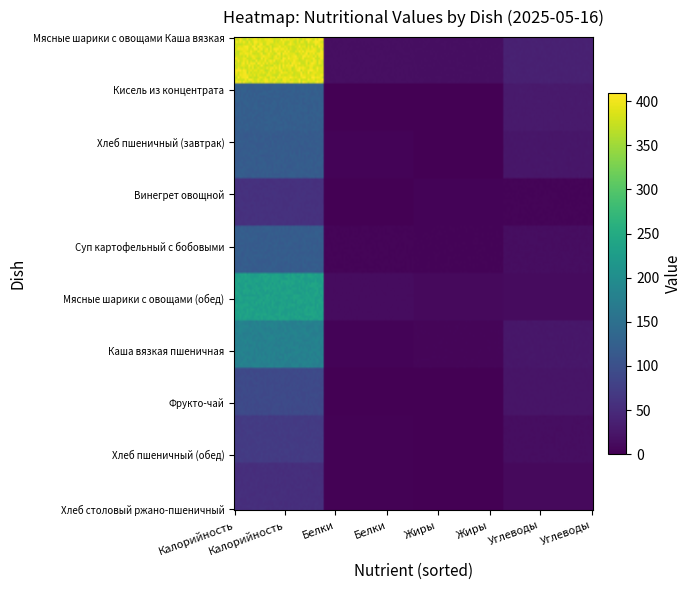

At which category is the sum across all series the highest?

Калорийность